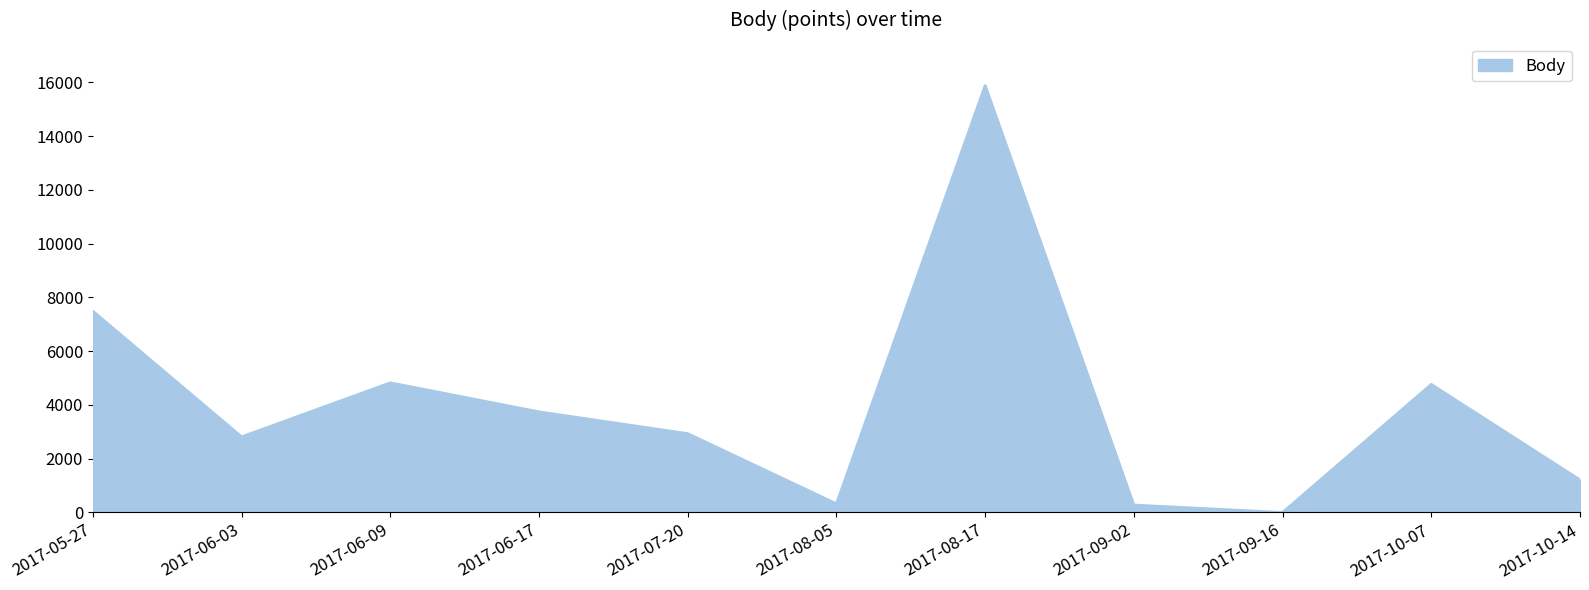

Which category has the lowest value across all series?

2017-09-16